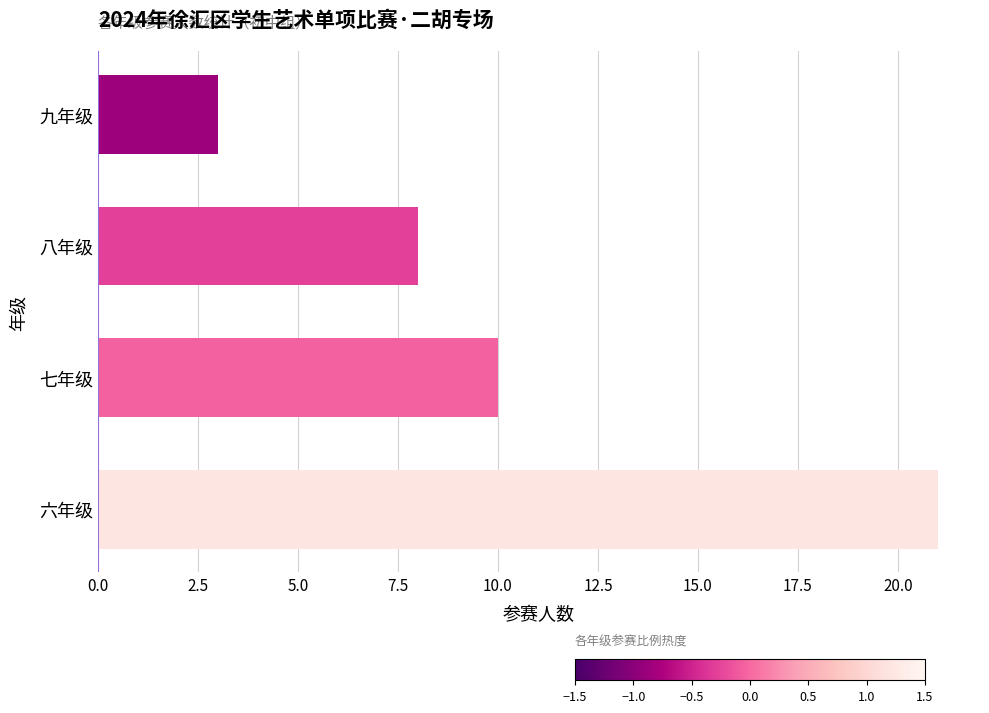

What is the ratio of the value at 八年级 to the value at 九年级?

2.7